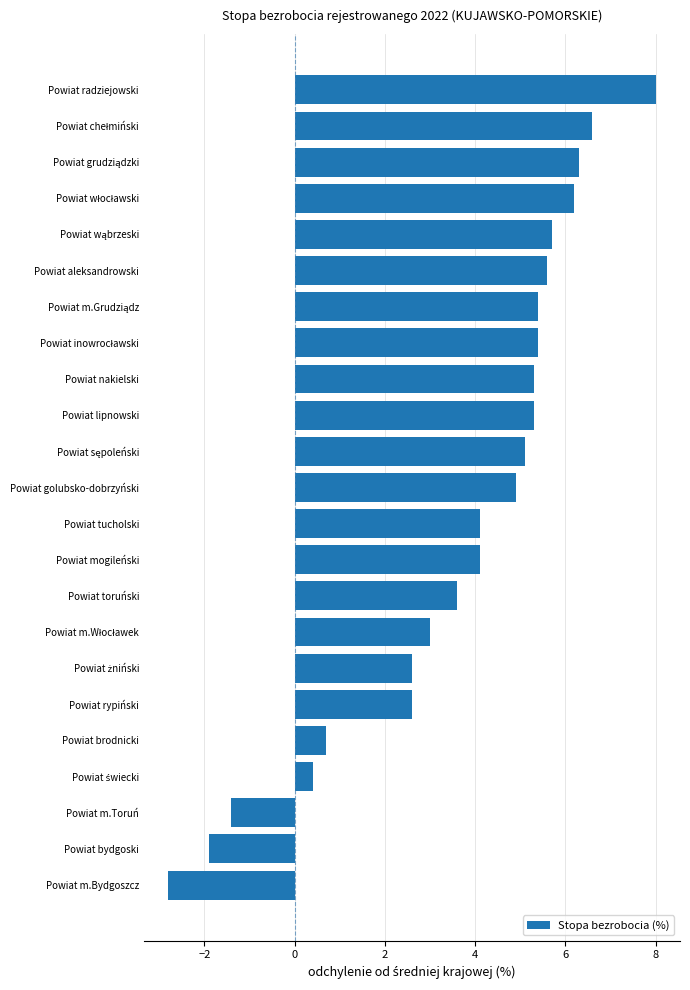

Count the number of values greater than 4.

14